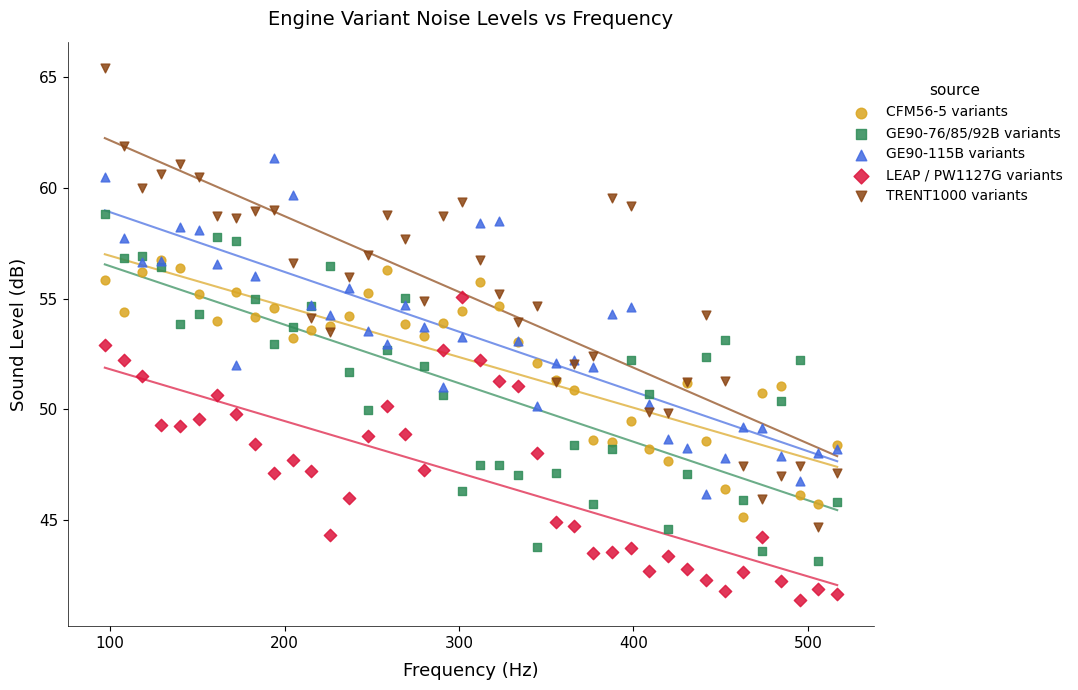

Which series has the widest spread of Y values?

TRENT1000 variants